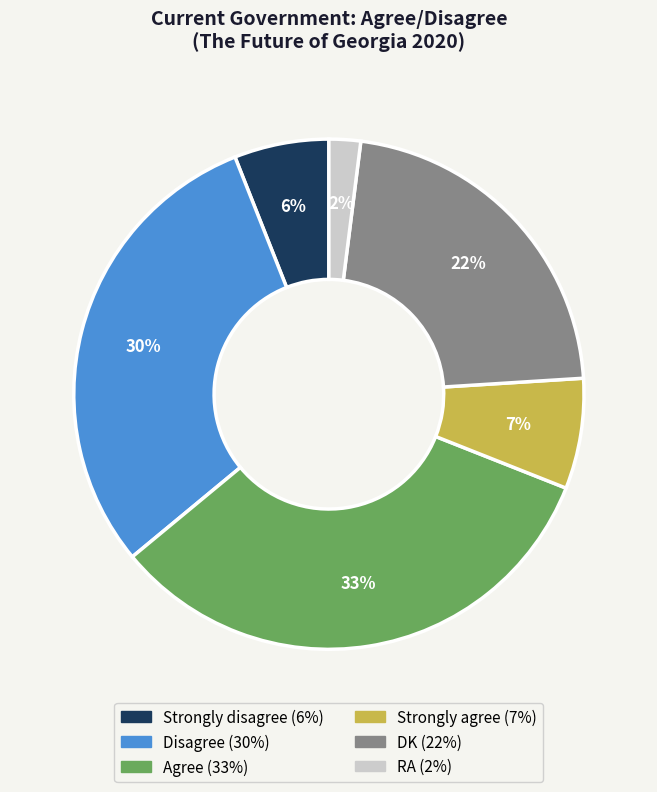

Is DK the majority of the pie?

No